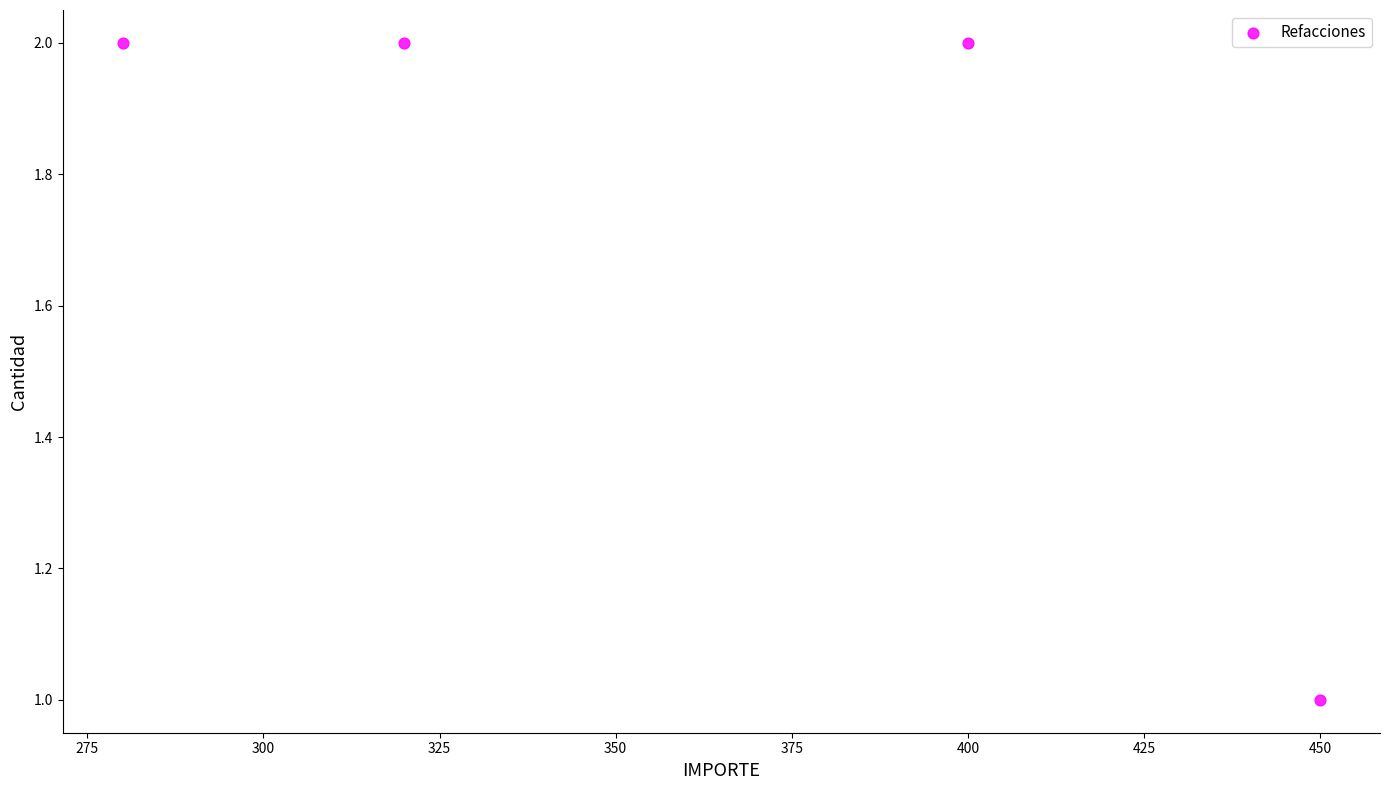

What is the range of X values (max minus min)?

170